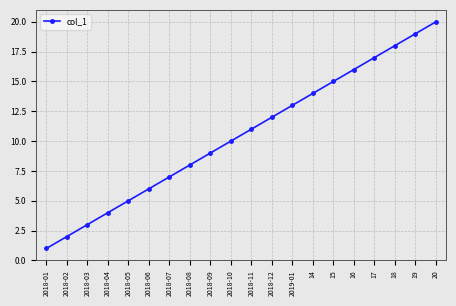

True or false: the data shows 10 at 19.

False